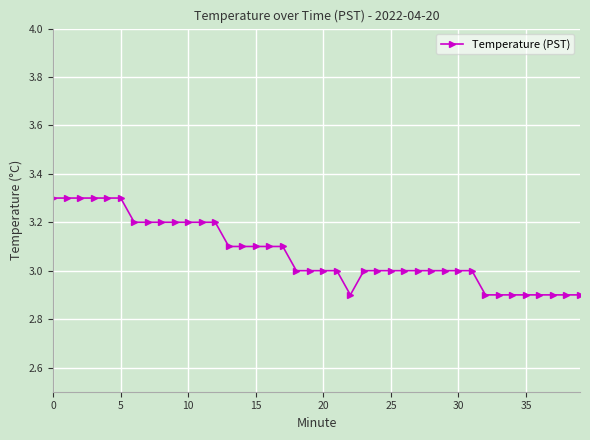

Count the number of data series in this chart.

1